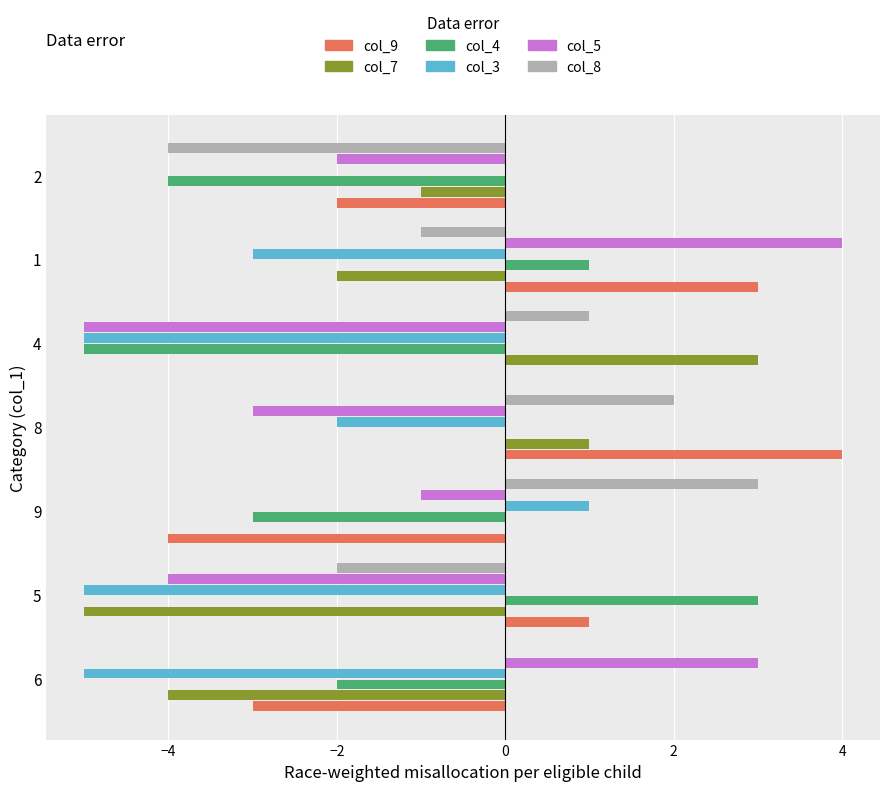

What is the sum of all col_4 values?

-10